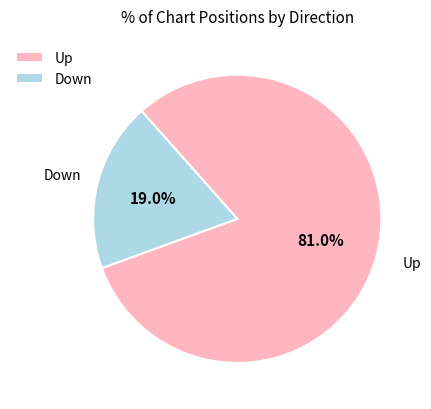

Combined, do Up and Down account for over 50%?

Yes